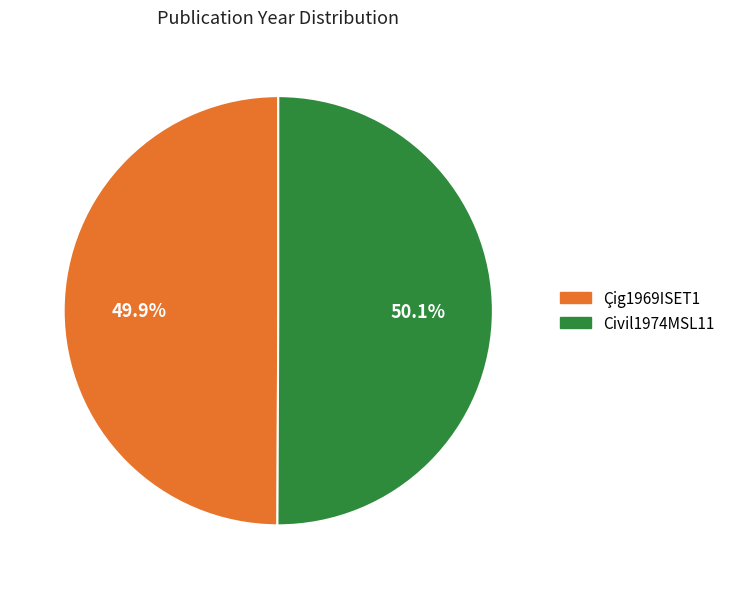

The Civil1974MSL11 slice represents 35% of the pie. True or false?

False